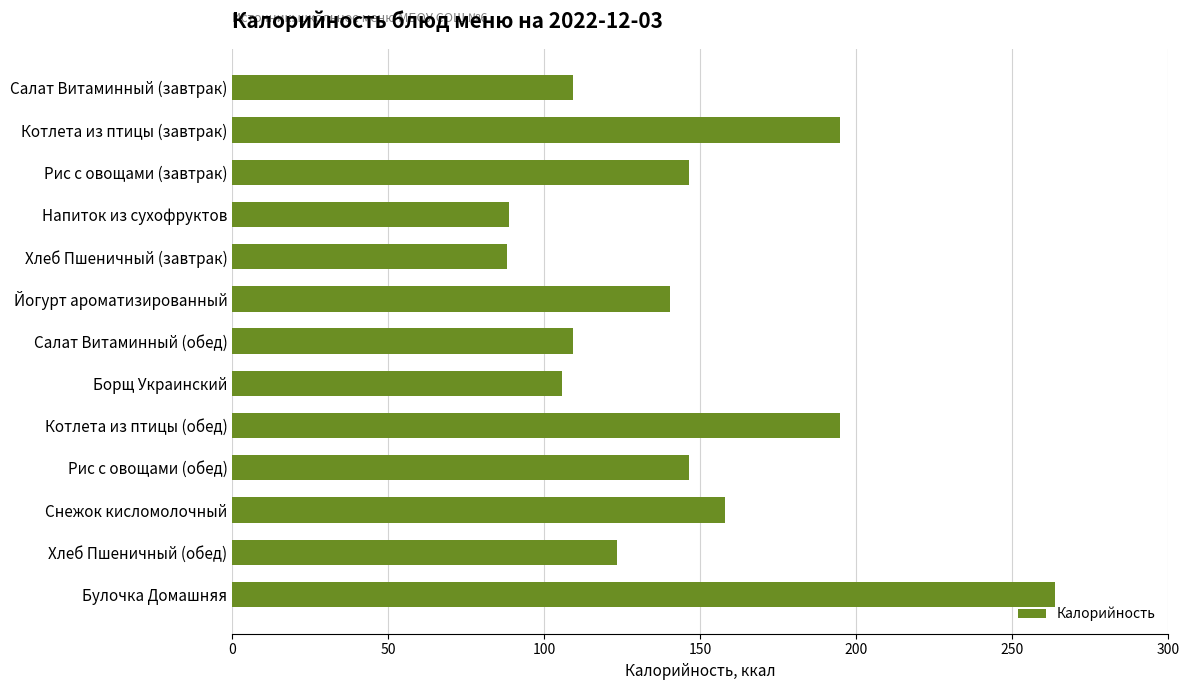

Are the bars grouped side by side (vs. stacked)?

No